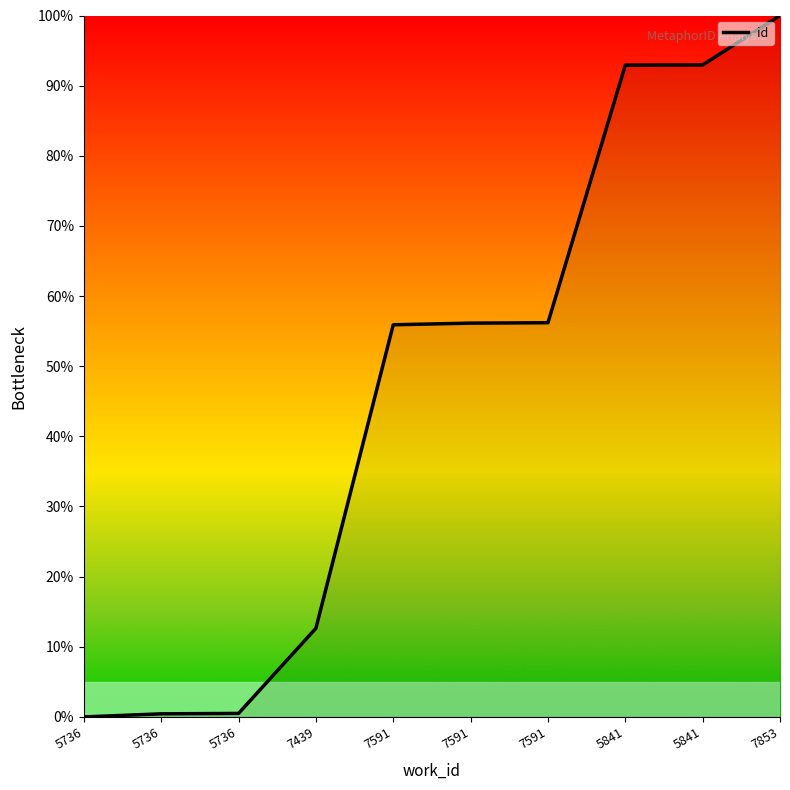

Which category has the lowest value across all series?

5736